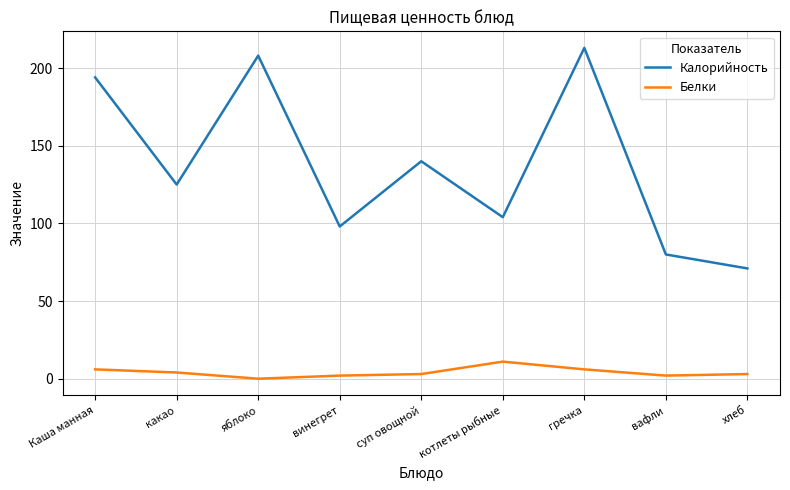

At how many categories does at least one series exceed 62?

9